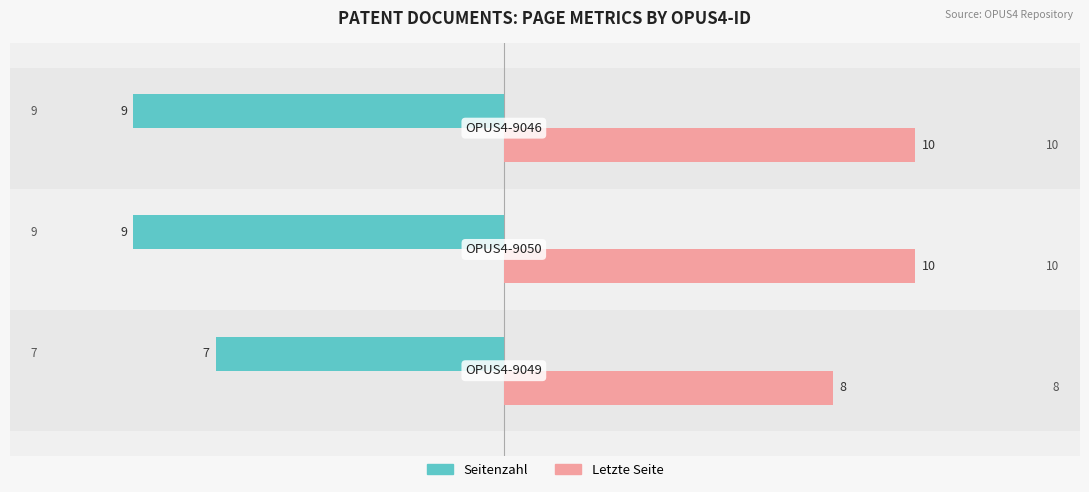

What is the sum of all Seitenzahl values?

-25